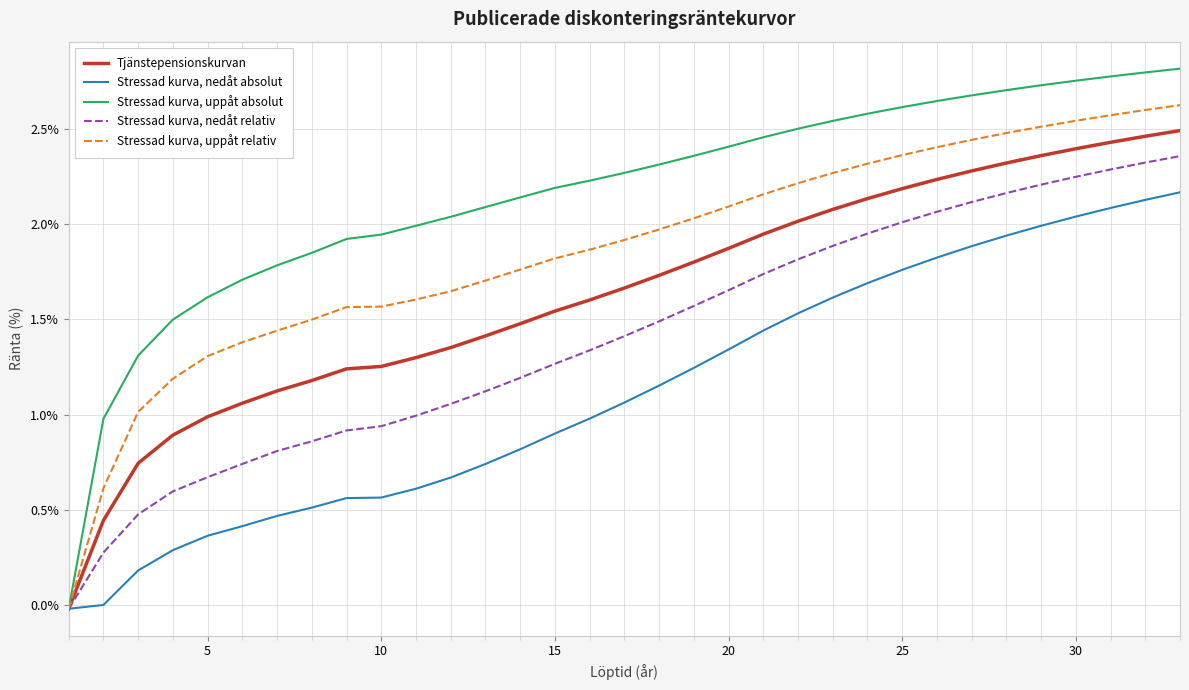

What is the sum of all Stressad kurva, nedåt relativ values?

46.5